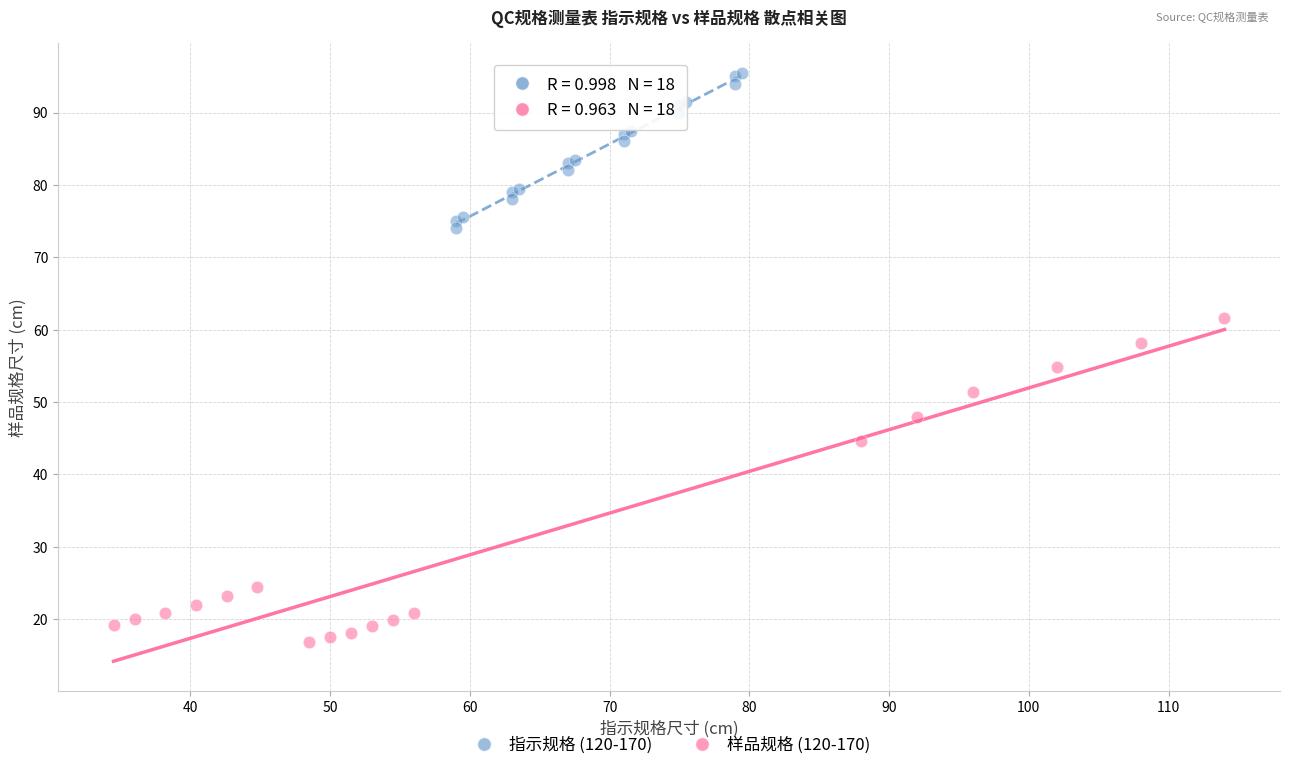

Which series reaches the maximum Y coordinate?

指示规格 (120-170)